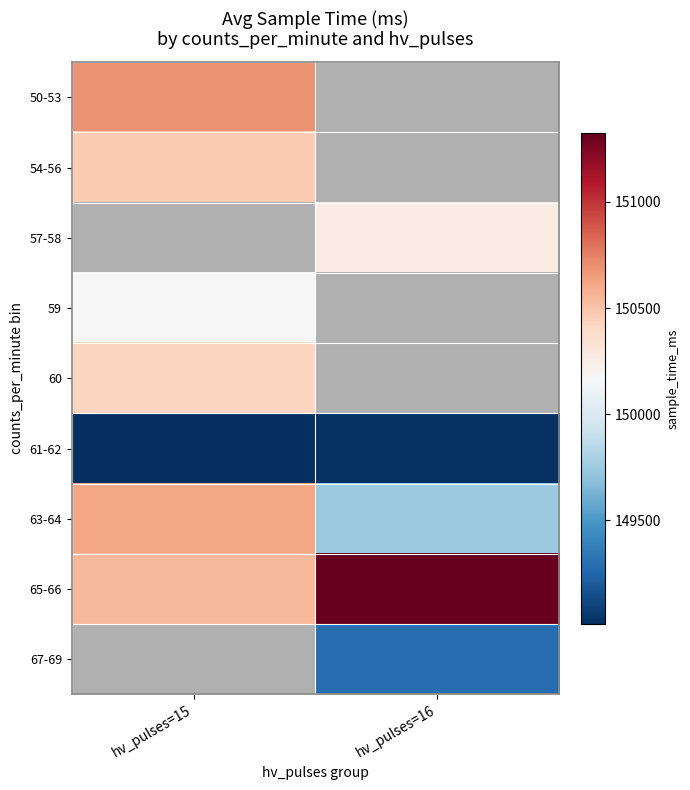

Rank the categories by 65-66 value from lowest to highest.

hv_pulses=15, hv_pulses=16